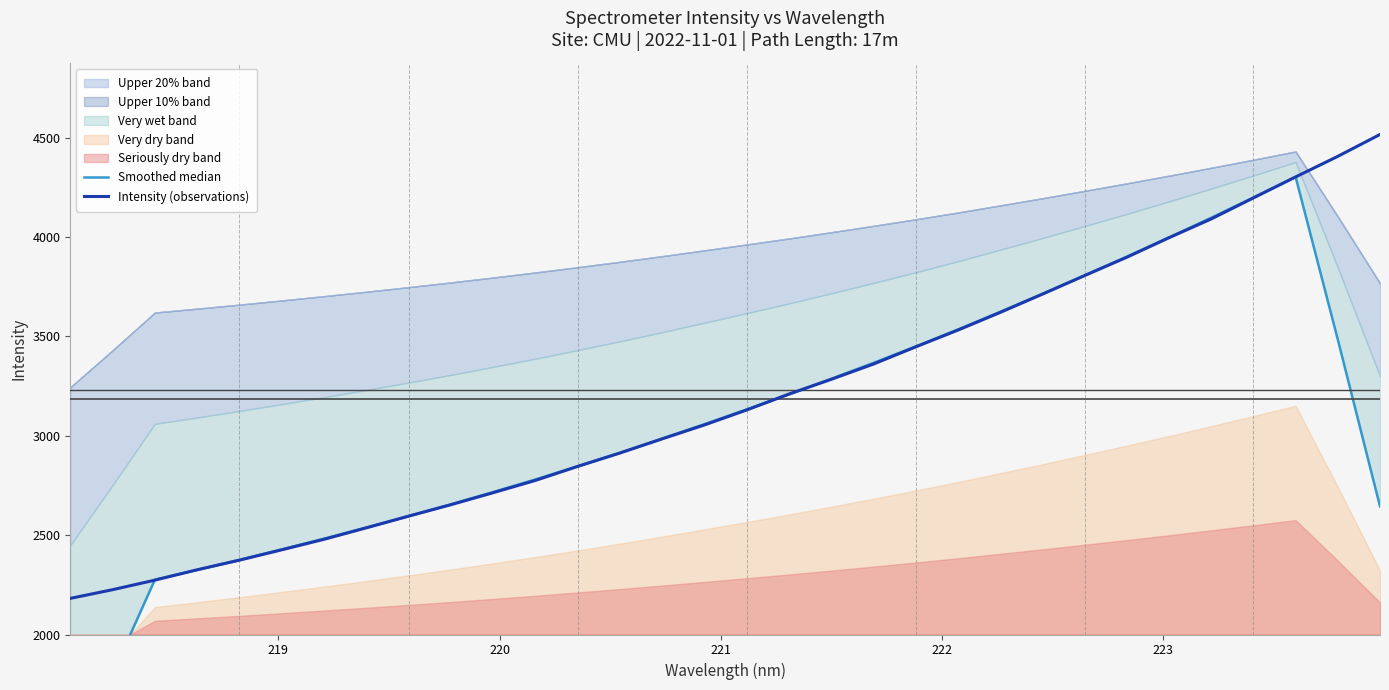

What is the highest value of the Intensity (observations) series?

4515.9